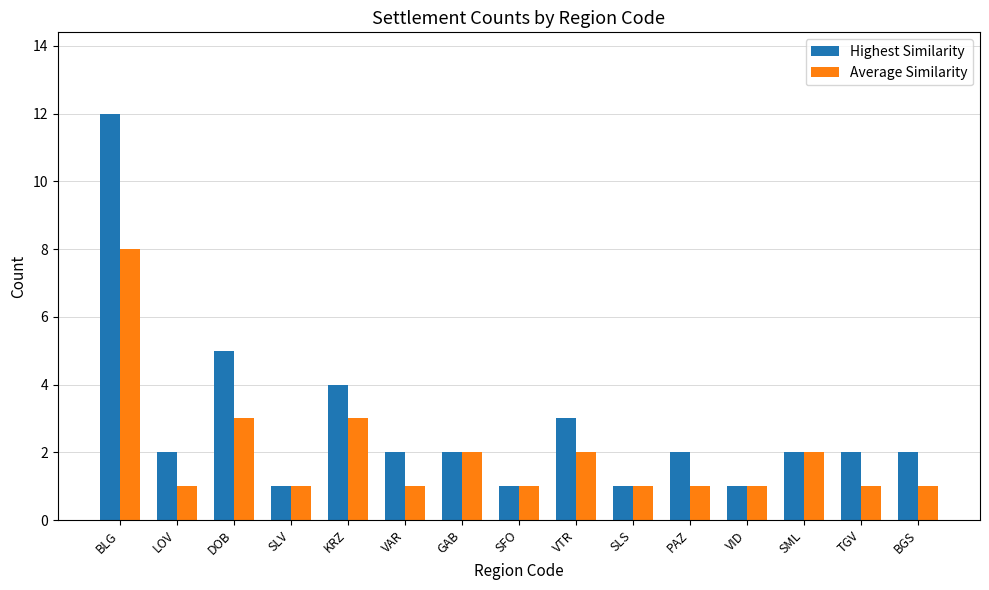

Which series has the widest spread of values?

Highest Similarity